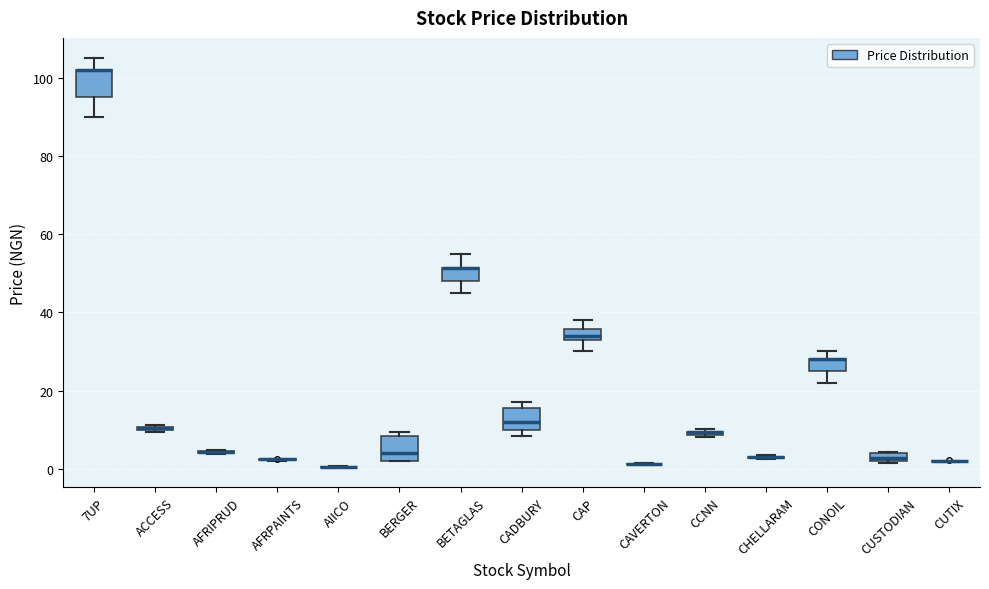

Where does the median line of the box for CADBURY sit on the y-axis? The values are not printed on the chart, so give them approximately, as read against the axis.

12